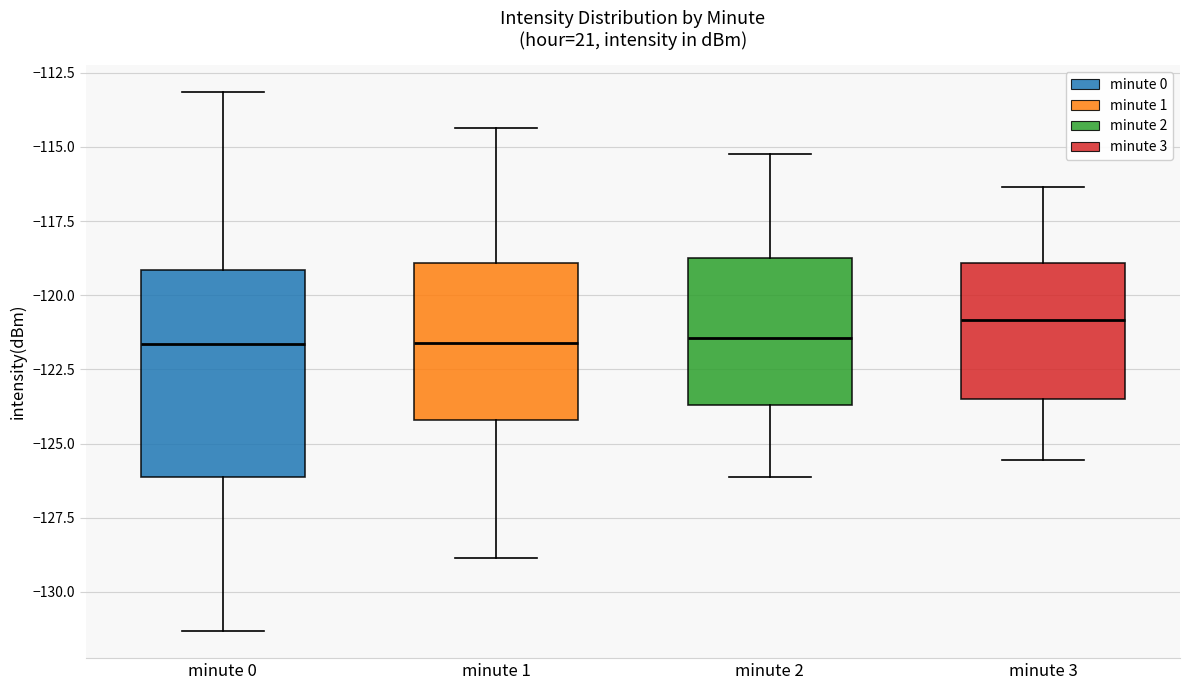

Reading left to right, read every box against the y-axis: the position of its median line, the range the box covers, and the ends of its whiskers. The values are not printed on the chart, so give them approximately, as read against the axis.

minute 0: median -121.5, box -126.0 to -119.0, whiskers -131.5 to -113.0
minute 1: median -121.5, box -124.0 to -119.0, whiskers -129.0 to -114.5
minute 2: median -121.5, box -123.5 to -118.5, whiskers -126.0 to -115.0
minute 3: median -121.0, box -123.5 to -119.0, whiskers -125.5 to -116.5